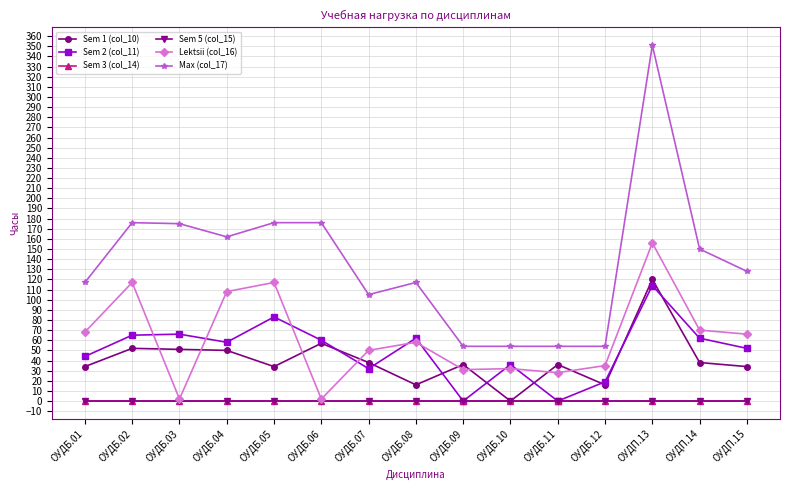

True or false: Sem 1 (col_10) has a value of 38 at ОУДП.14.

True